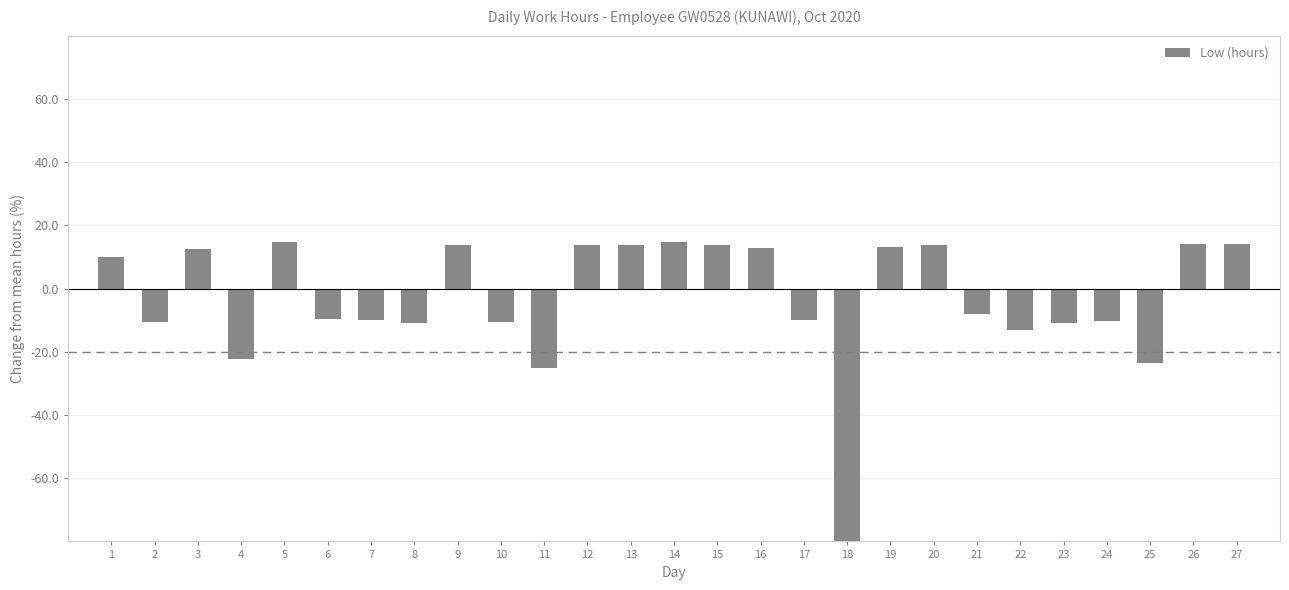

What value does the data have at 1?

10.0